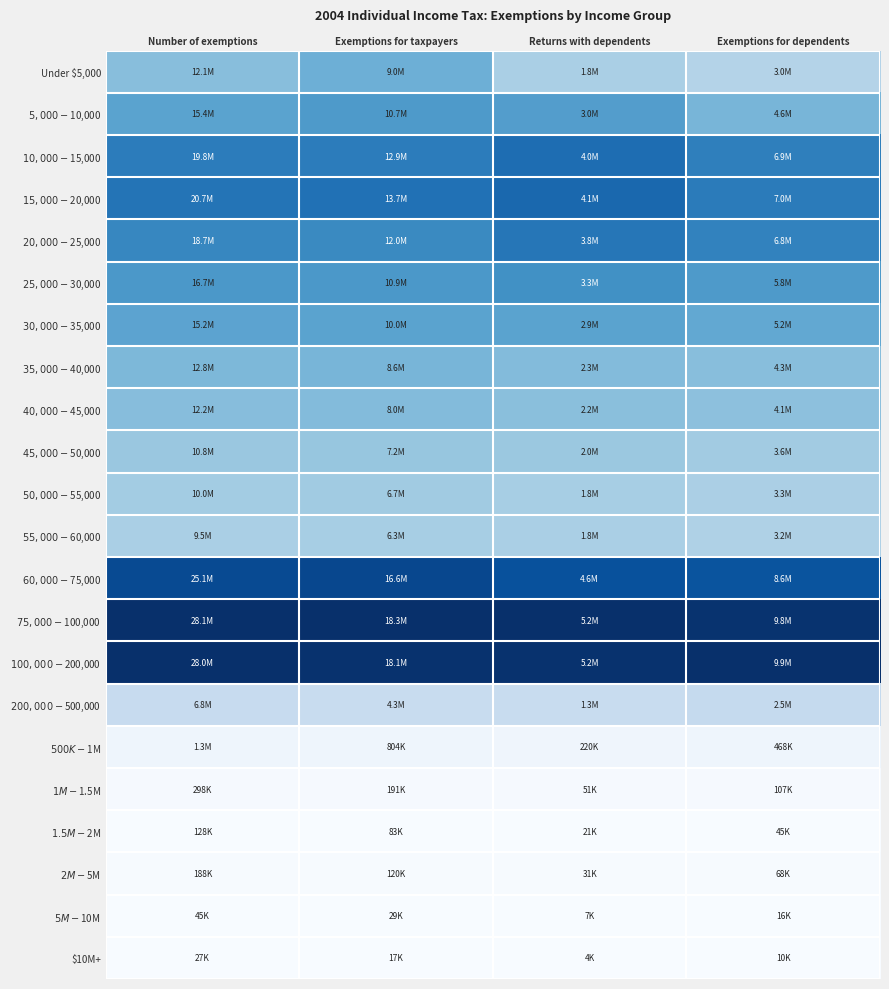

At how many categories does at least one series exceed 0?

4